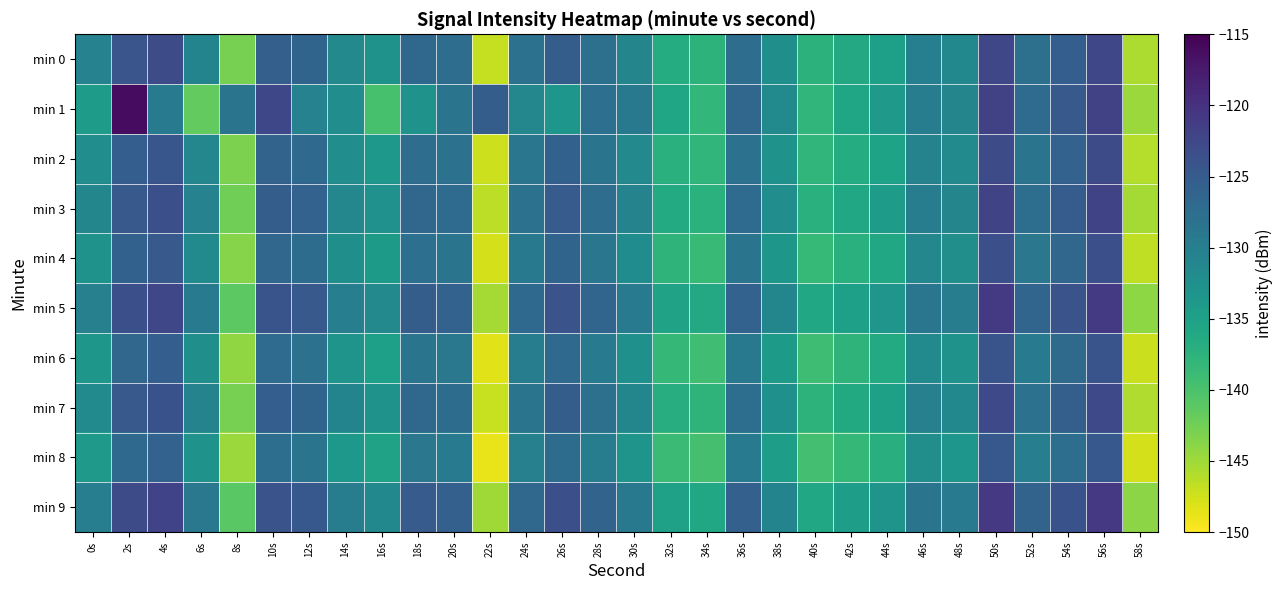

How many distinct data groups are displayed?

10